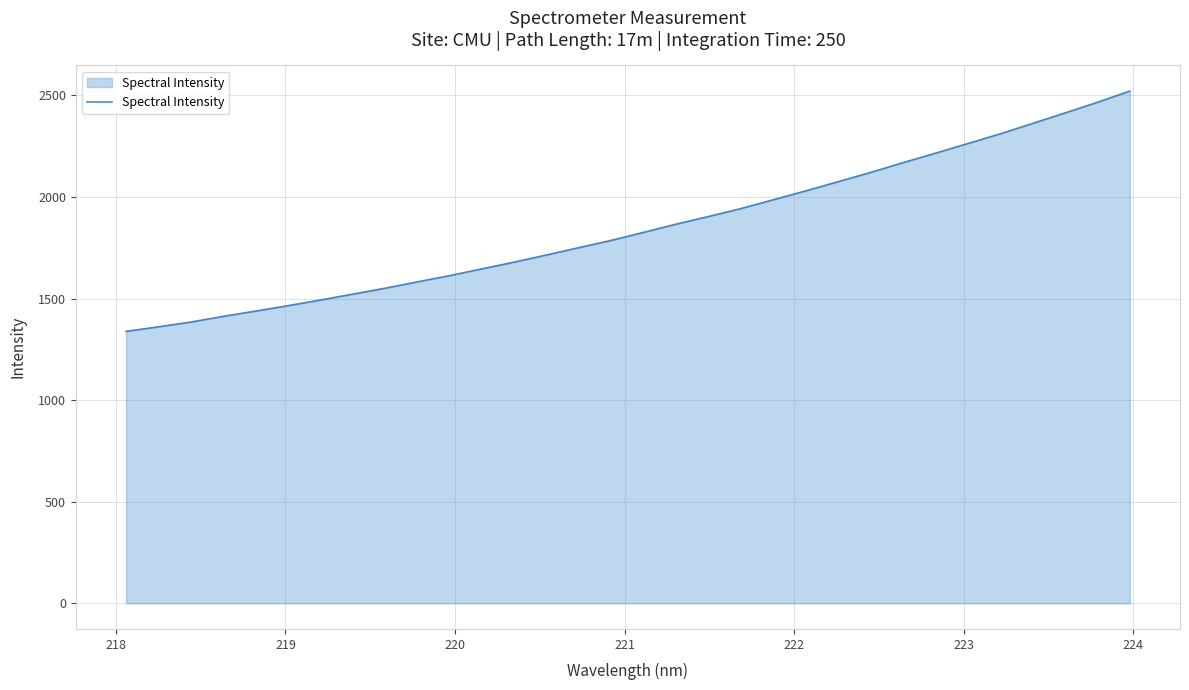

What is the greatest value displayed?

2520.9